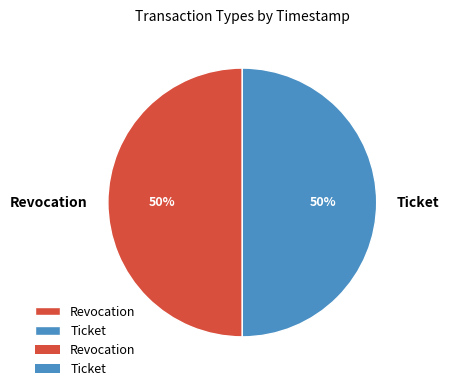

To the nearest percent, what percentage of the pie is Revocation?

50%